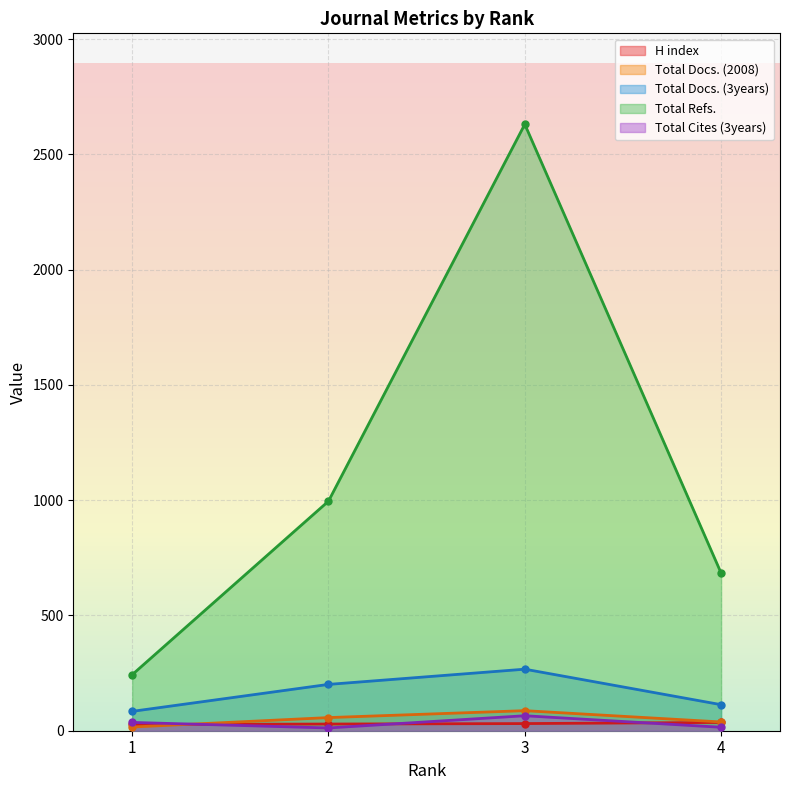

Rank the series by their maximum value, from lowest to highest.

H index, Total Cites (3years), Total Docs. (2008), Total Docs. (3years), Total Refs.